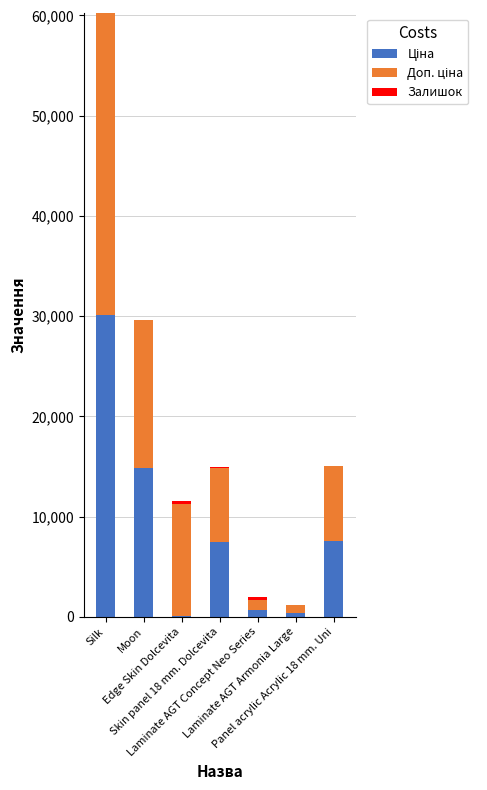

How many data points does each series have?

7